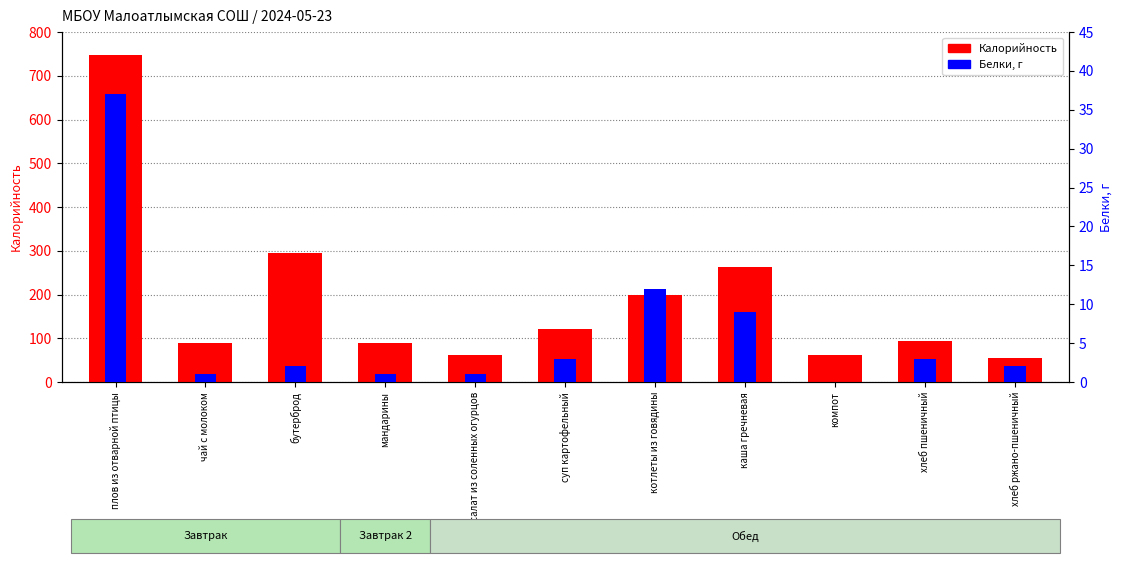

At which category is the sum across all series the highest?

плов из отварной птицы